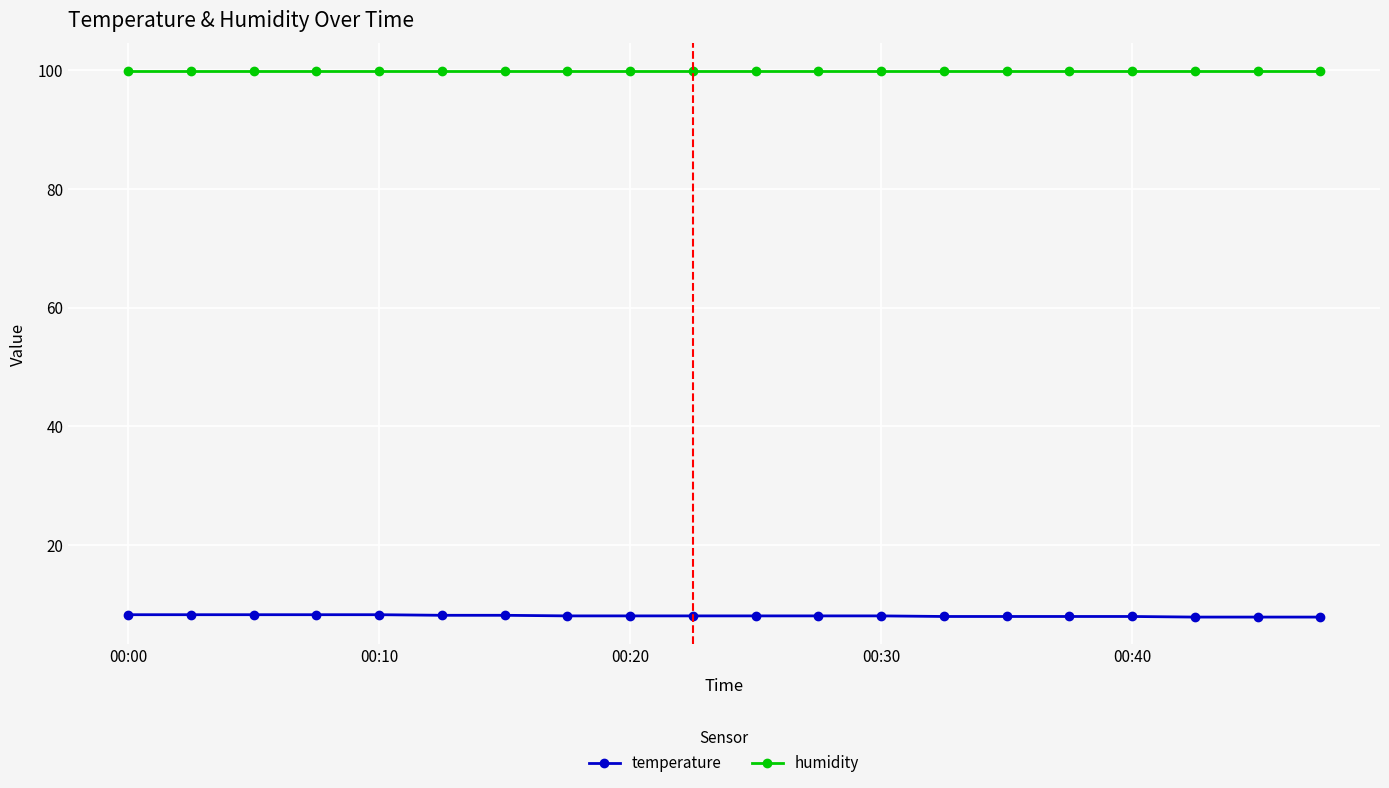

Rank the series by their average value, from highest to lowest.

humidity, temperature